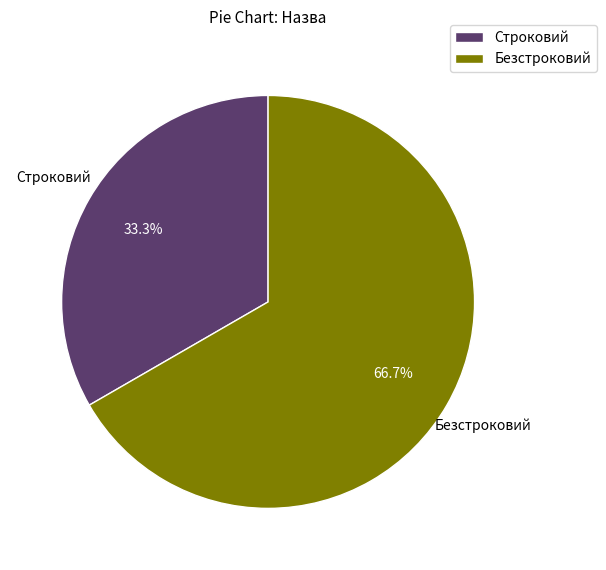

What is the smallest slice in the pie chart?

Строковий